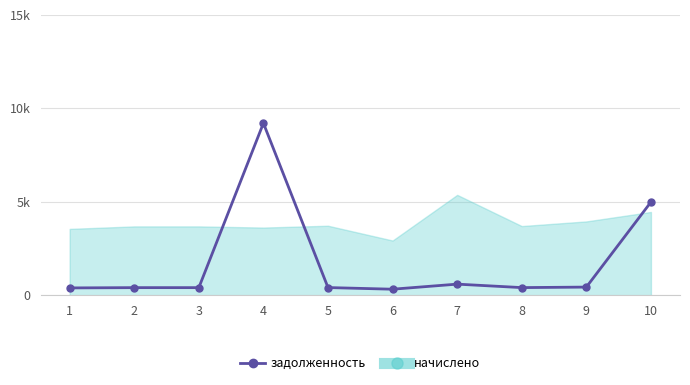

Is this an area chart (filled region under the line)?

Yes